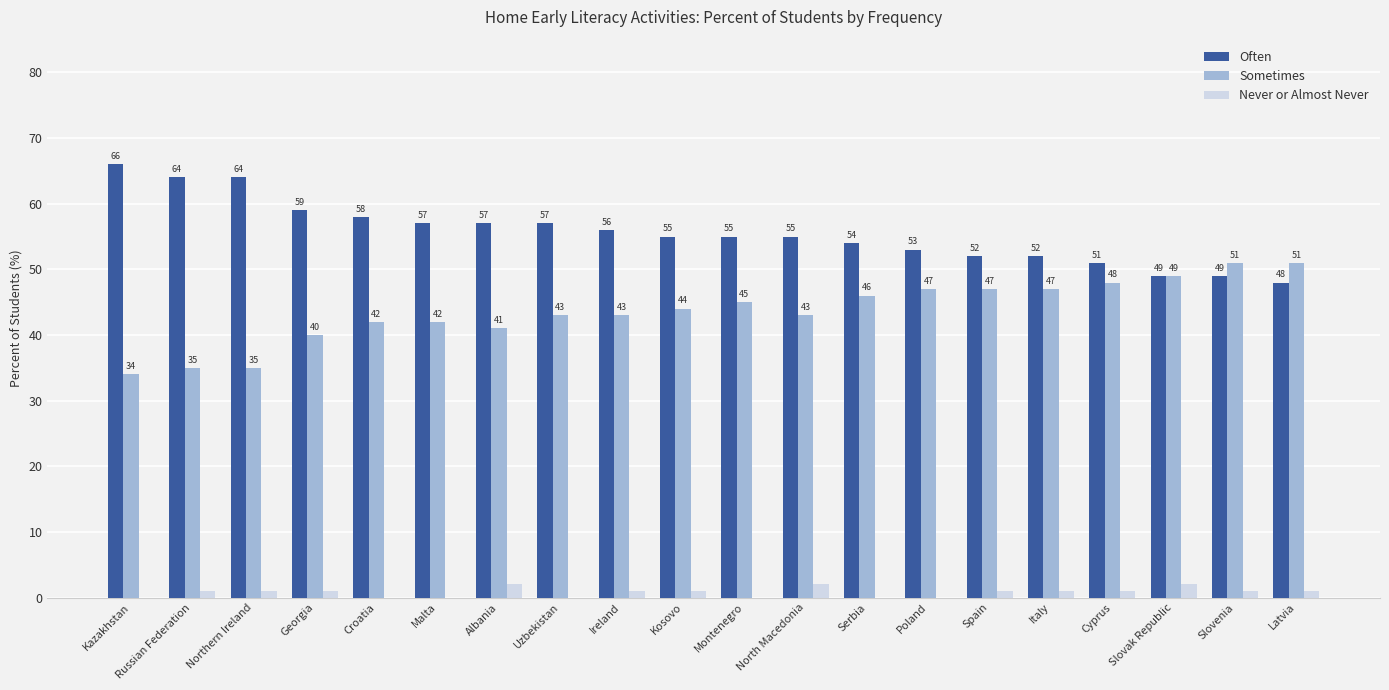

Reading right to left, list all the values displayed in this chart.

Often: 48	49	49	51	52	52	53	54	55	55	55	56	57	57	57	58	59	64	64	66
Sometimes: 51	51	49	48	47	47	47	46	43	45	44	43	43	41	42	42	40	35	35	34
Never or Almost Never: 1	1	2	1	1	1	0	0	2	0	1	1	0	2	0	0	1	1	1	0